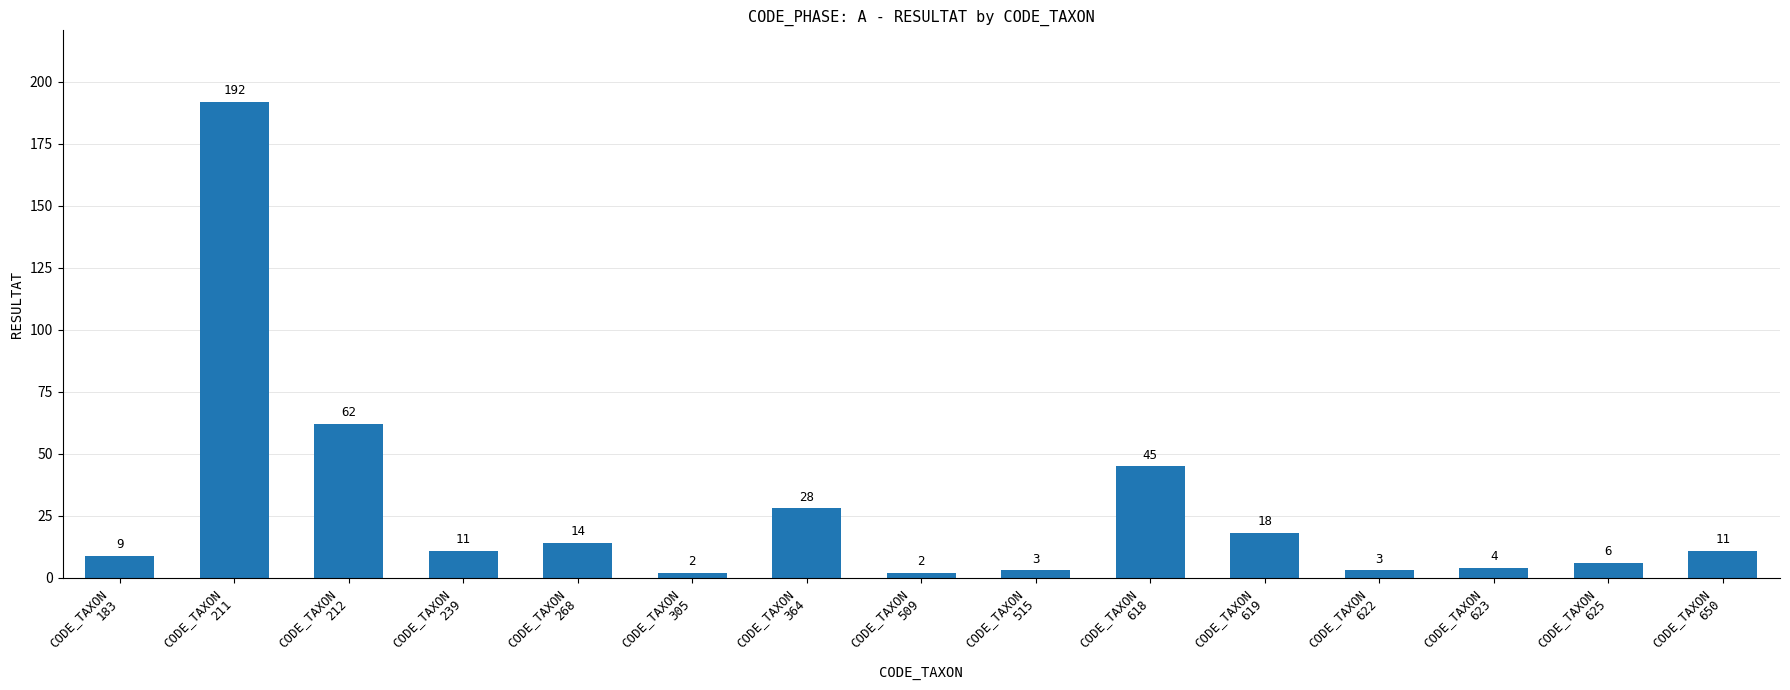

What is the ratio of the value at CODE_TAXON
622 to the value at CODE_TAXON
509?

1.5